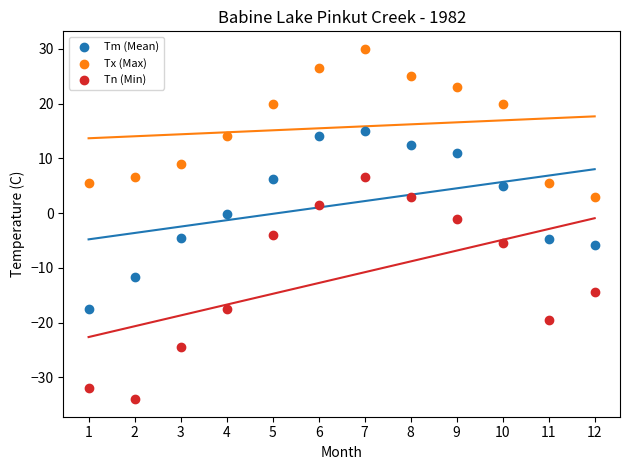

In the Tx (Max) series, what Y value is closest to 16?

14.0